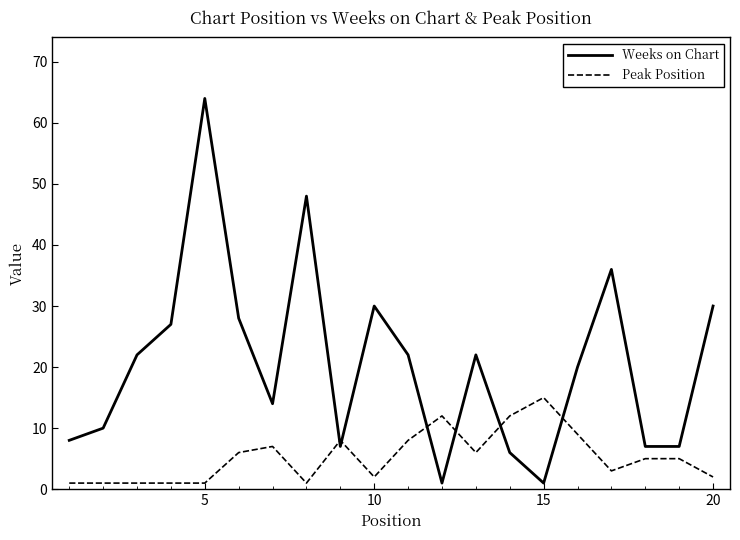

What is the difference between the second highest and minimum values in the Peak Position series?

11